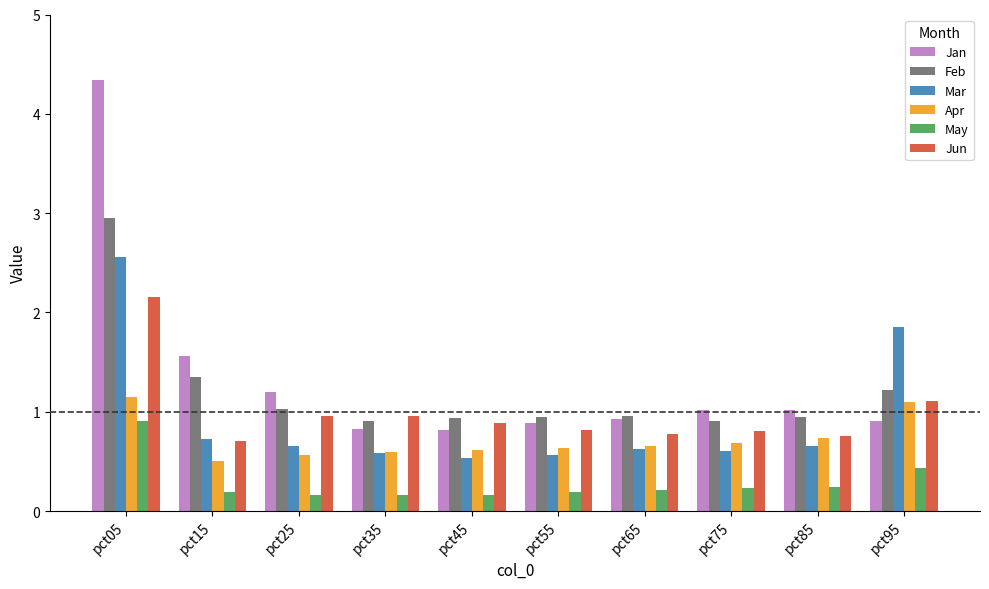

Which series changed the most between pct05 and pct45?

Jan